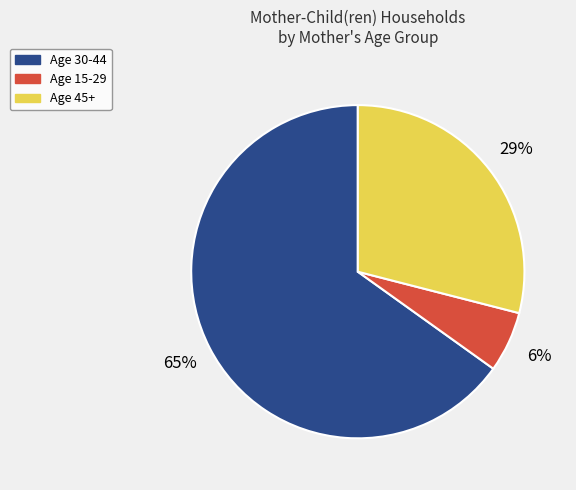

Which has a higher value, Age 30-44 or Age 45+?

Age 30-44